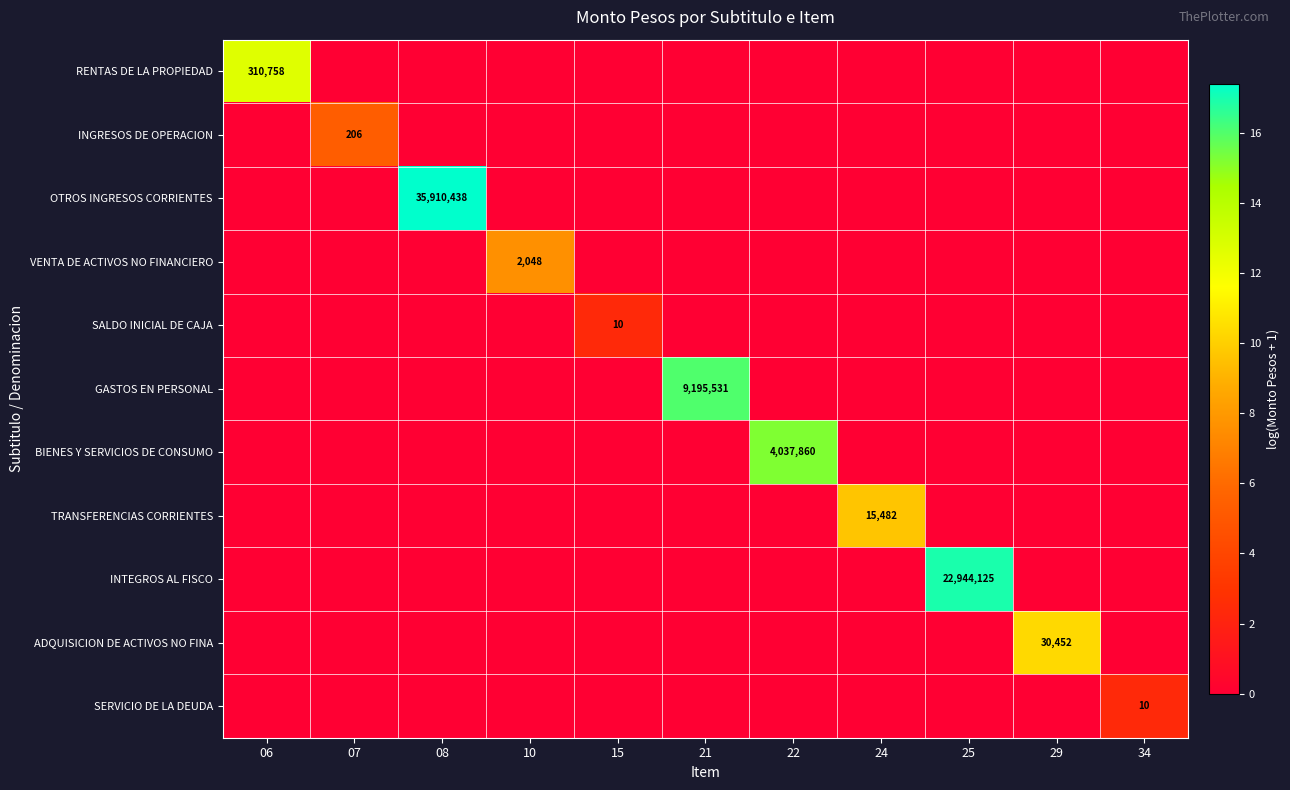

Rank the series by their maximum value, from highest to lowest.

OTROS INGRESOS CORRIENTES, INTEGROS AL FISCO, GASTOS EN PERSONAL, BIENES Y SERVICIOS DE CONSUMO, RENTAS DE LA PROPIEDAD, ADQUISICION DE ACTIVOS NO FINA, TRANSFERENCIAS CORRIENTES, VENTA DE ACTIVOS NO FINANCIERO, INGRESOS DE OPERACION, SALDO INICIAL DE CAJA, SERVICIO DE LA DEUDA